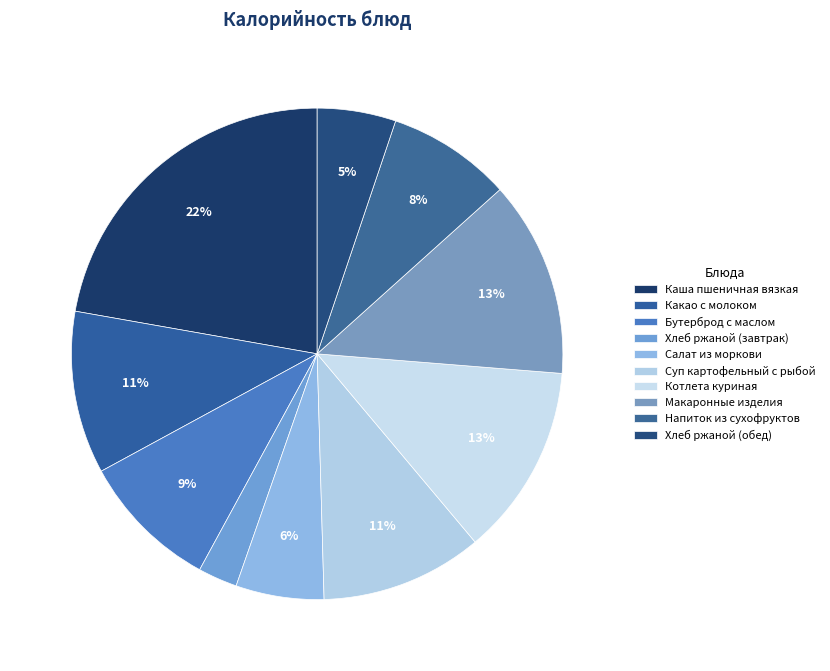

How many slices are in this pie chart?

10